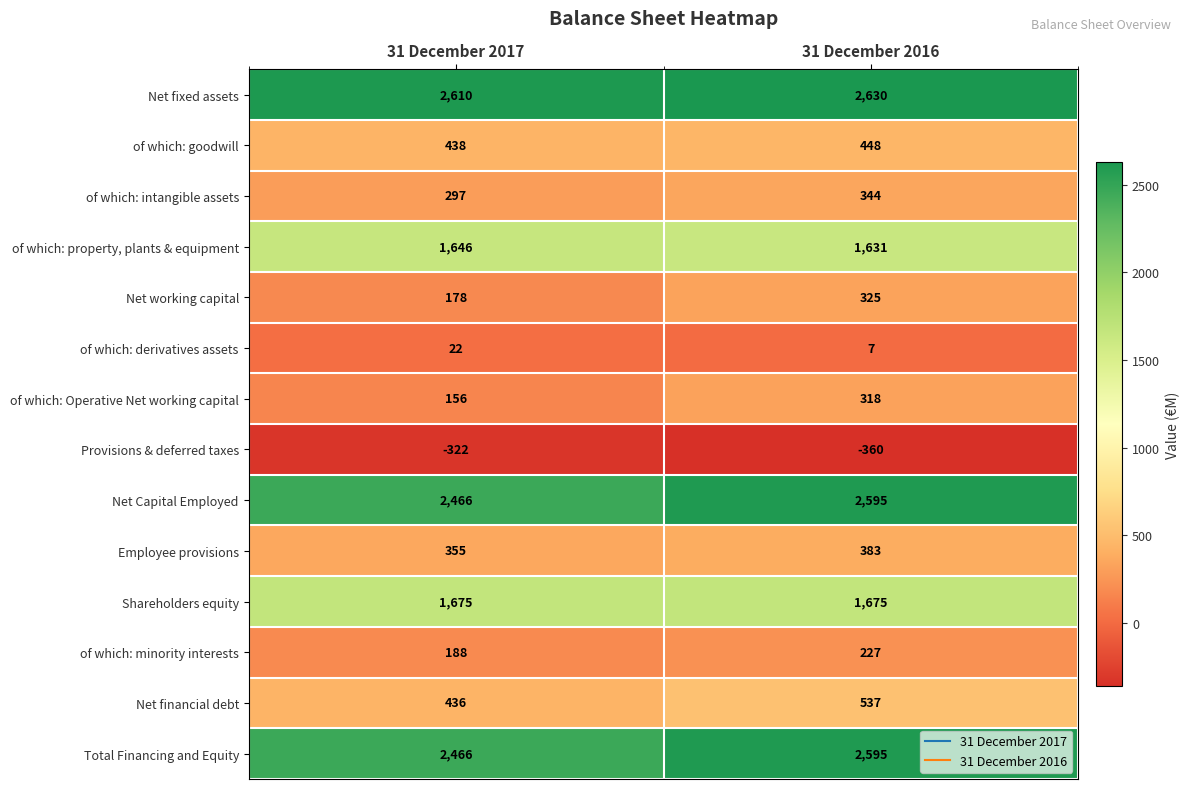

The value of Provisions & deferred taxes at 31 December 2017 is -201. True or false?

False